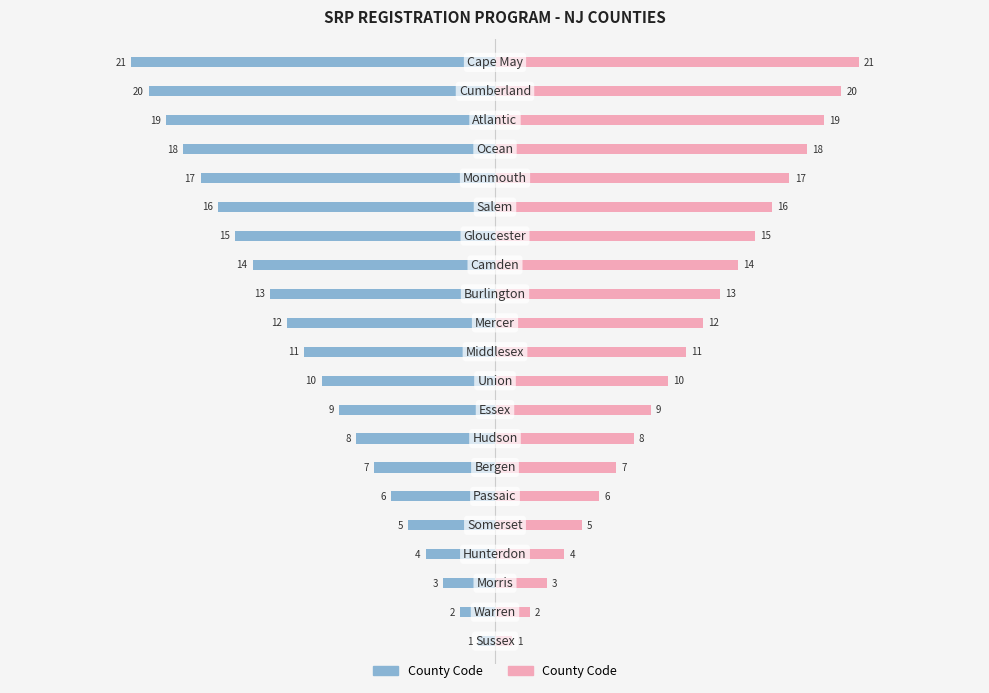

How many values are below 11?

10